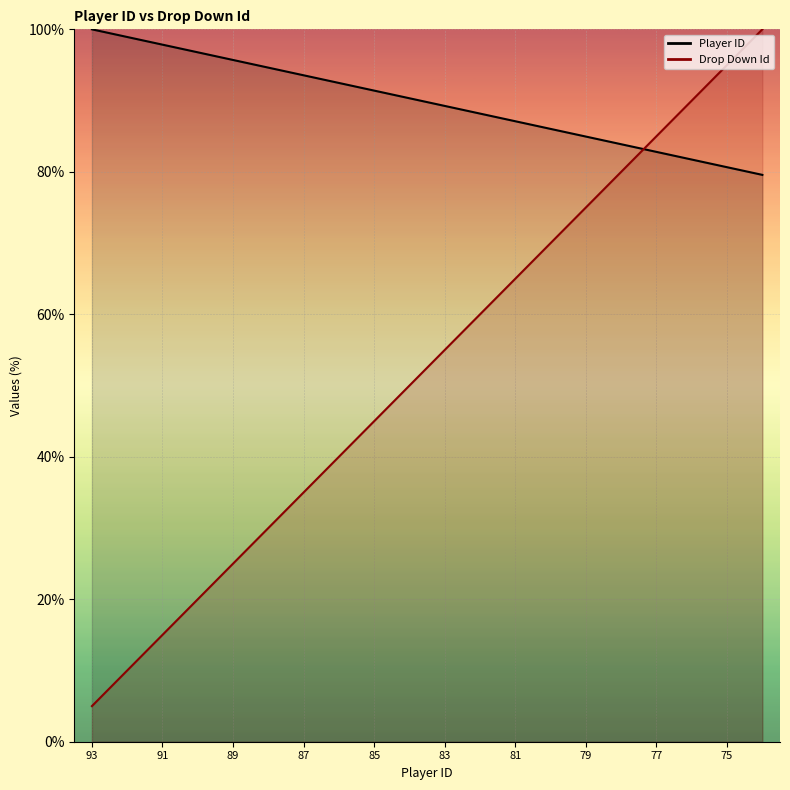

Rank the series at 80 from lowest to highest value.

Drop Down Id, Player ID